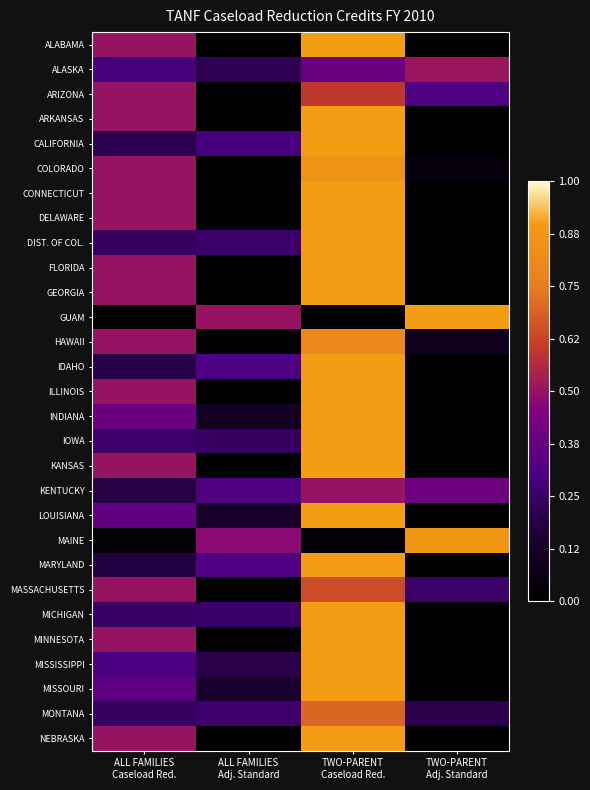

Reading left to right, transcribe all the data shown in this chart.

ALABAMA: ALL FAMILIES
Caseload Red.=0.5	ALL FAMILIES
Adj. Standard=0.0	TWO-PARENT
Caseload Red.=0.9	TWO-PARENT
Adj. Standard=0.0
ALASKA: ALL FAMILIES
Caseload Red.=0.3	ALL FAMILIES
Adj. Standard=0.2	TWO-PARENT
Caseload Red.=0.4	TWO-PARENT
Adj. Standard=0.5
ARIZONA: ALL FAMILIES
Caseload Red.=0.5	ALL FAMILIES
Adj. Standard=0.0	TWO-PARENT
Caseload Red.=0.6	TWO-PARENT
Adj. Standard=0.3
ARKANSAS: ALL FAMILIES
Caseload Red.=0.5	ALL FAMILIES
Adj. Standard=0.0	TWO-PARENT
Caseload Red.=0.9	TWO-PARENT
Adj. Standard=0.0
CALIFORNIA: ALL FAMILIES
Caseload Red.=0.2	ALL FAMILIES
Adj. Standard=0.3	TWO-PARENT
Caseload Red.=0.9	TWO-PARENT
Adj. Standard=0.0
COLORADO: ALL FAMILIES
Caseload Red.=0.5	ALL FAMILIES
Adj. Standard=0.0	TWO-PARENT
Caseload Red.=0.9	TWO-PARENT
Adj. Standard=0.0
CONNECTICUT: ALL FAMILIES
Caseload Red.=0.5	ALL FAMILIES
Adj. Standard=0.0	TWO-PARENT
Caseload Red.=0.9	TWO-PARENT
Adj. Standard=0.0
DELAWARE: ALL FAMILIES
Caseload Red.=0.5	ALL FAMILIES
Adj. Standard=0.0	TWO-PARENT
Caseload Red.=0.9	TWO-PARENT
Adj. Standard=0.0
DIST. OF COL.: ALL FAMILIES
Caseload Red.=0.2	ALL FAMILIES
Adj. Standard=0.3	TWO-PARENT
Caseload Red.=0.9	TWO-PARENT
Adj. Standard=0.0
FLORIDA: ALL FAMILIES
Caseload Red.=0.5	ALL FAMILIES
Adj. Standard=0.0	TWO-PARENT
Caseload Red.=0.9	TWO-PARENT
Adj. Standard=0.0
GEORGIA: ALL FAMILIES
Caseload Red.=0.5	ALL FAMILIES
Adj. Standard=0.0	TWO-PARENT
Caseload Red.=0.9	TWO-PARENT
Adj. Standard=0.0
GUAM: ALL FAMILIES
Caseload Red.=0.0	ALL FAMILIES
Adj. Standard=0.5	TWO-PARENT
Caseload Red.=0.0	TWO-PARENT
Adj. Standard=0.9
HAWAII: ALL FAMILIES
Caseload Red.=0.5	ALL FAMILIES
Adj. Standard=0.0	TWO-PARENT
Caseload Red.=0.8	TWO-PARENT
Adj. Standard=0.1
IDAHO: ALL FAMILIES
Caseload Red.=0.2	ALL FAMILIES
Adj. Standard=0.3	TWO-PARENT
Caseload Red.=0.9	TWO-PARENT
Adj. Standard=0.0
ILLINOIS: ALL FAMILIES
Caseload Red.=0.5	ALL FAMILIES
Adj. Standard=0.0	TWO-PARENT
Caseload Red.=0.9	TWO-PARENT
Adj. Standard=0.0
INDIANA: ALL FAMILIES
Caseload Red.=0.4	ALL FAMILIES
Adj. Standard=0.1	TWO-PARENT
Caseload Red.=0.9	TWO-PARENT
Adj. Standard=0.0
IOWA: ALL FAMILIES
Caseload Red.=0.3	ALL FAMILIES
Adj. Standard=0.2	TWO-PARENT
Caseload Red.=0.9	TWO-PARENT
Adj. Standard=0.0
KANSAS: ALL FAMILIES
Caseload Red.=0.5	ALL FAMILIES
Adj. Standard=0.0	TWO-PARENT
Caseload Red.=0.9	TWO-PARENT
Adj. Standard=0.0
KENTUCKY: ALL FAMILIES
Caseload Red.=0.2	ALL FAMILIES
Adj. Standard=0.3	TWO-PARENT
Caseload Red.=0.5	TWO-PARENT
Adj. Standard=0.4
LOUISIANA: ALL FAMILIES
Caseload Red.=0.4	ALL FAMILIES
Adj. Standard=0.1	TWO-PARENT
Caseload Red.=0.9	TWO-PARENT
Adj. Standard=0.0
MAINE: ALL FAMILIES
Caseload Red.=0.0	ALL FAMILIES
Adj. Standard=0.5	TWO-PARENT
Caseload Red.=0.0	TWO-PARENT
Adj. Standard=0.9
MARYLAND: ALL FAMILIES
Caseload Red.=0.2	ALL FAMILIES
Adj. Standard=0.3	TWO-PARENT
Caseload Red.=0.9	TWO-PARENT
Adj. Standard=0.0
MASSACHUSETTS: ALL FAMILIES
Caseload Red.=0.5	ALL FAMILIES
Adj. Standard=0.0	TWO-PARENT
Caseload Red.=0.6	TWO-PARENT
Adj. Standard=0.3
MICHIGAN: ALL FAMILIES
Caseload Red.=0.2	ALL FAMILIES
Adj. Standard=0.3	TWO-PARENT
Caseload Red.=0.9	TWO-PARENT
Adj. Standard=0.0
MINNESOTA: ALL FAMILIES
Caseload Red.=0.5	ALL FAMILIES
Adj. Standard=0.0	TWO-PARENT
Caseload Red.=0.9	TWO-PARENT
Adj. Standard=0.0
MISSISSIPPI: ALL FAMILIES
Caseload Red.=0.3	ALL FAMILIES
Adj. Standard=0.2	TWO-PARENT
Caseload Red.=0.9	TWO-PARENT
Adj. Standard=0.0
MISSOURI: ALL FAMILIES
Caseload Red.=0.4	ALL FAMILIES
Adj. Standard=0.1	TWO-PARENT
Caseload Red.=0.9	TWO-PARENT
Adj. Standard=0.0
MONTANA: ALL FAMILIES
Caseload Red.=0.2	ALL FAMILIES
Adj. Standard=0.3	TWO-PARENT
Caseload Red.=0.7	TWO-PARENT
Adj. Standard=0.2
NEBRASKA: ALL FAMILIES
Caseload Red.=0.5	ALL FAMILIES
Adj. Standard=0.0	TWO-PARENT
Caseload Red.=0.9	TWO-PARENT
Adj. Standard=0.0